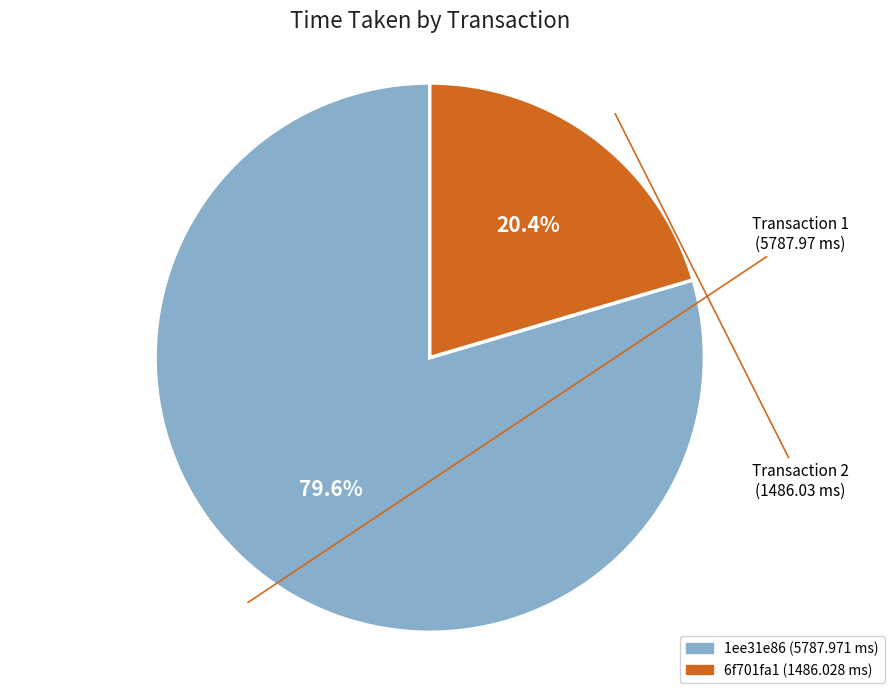

Is there a majority slice in this chart?

Yes